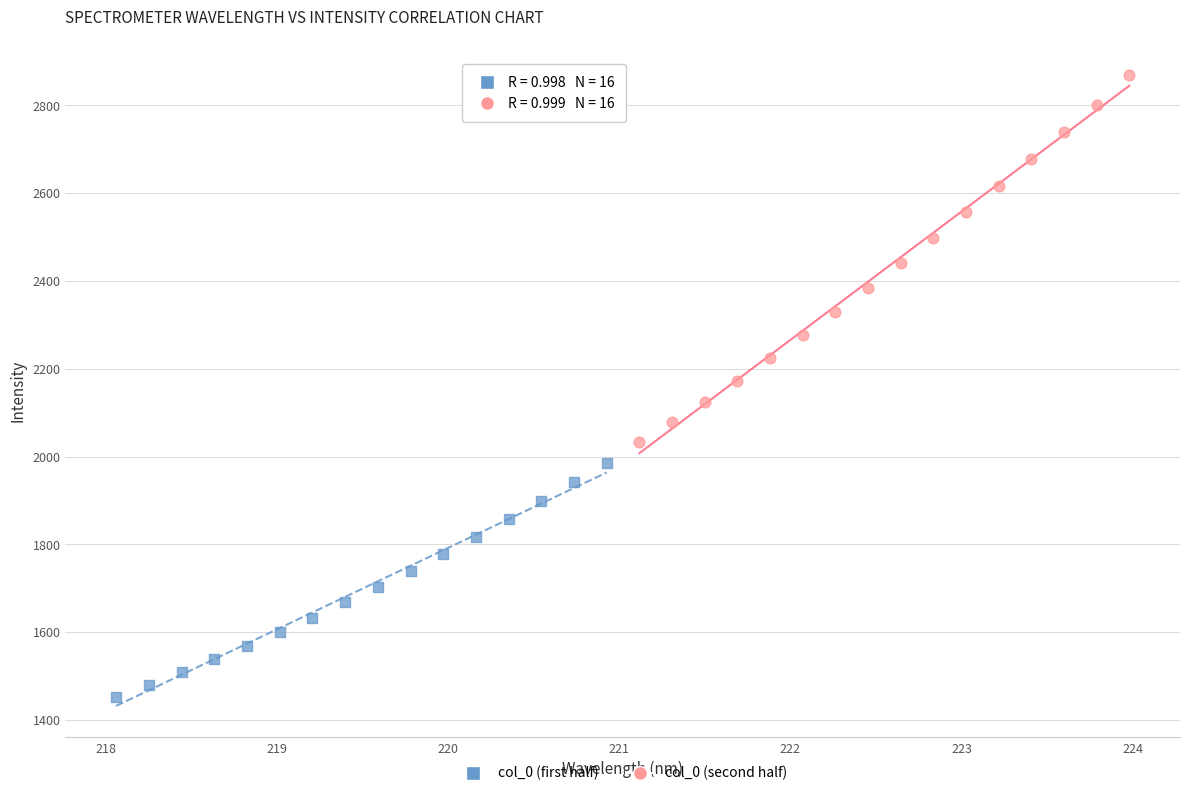

Which series reaches the maximum Y coordinate?

col_0 (second half)